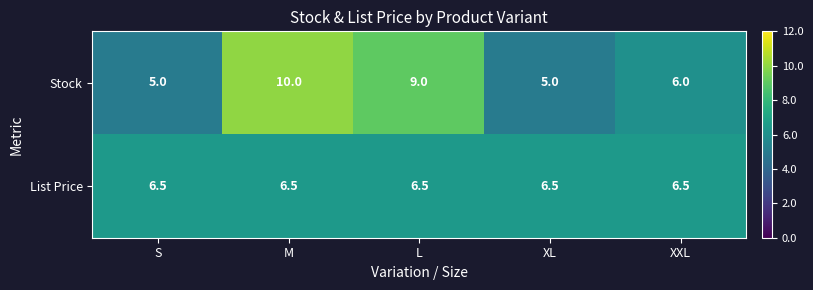

Rank the series by their average value, from highest to lowest.

Stock, List Price